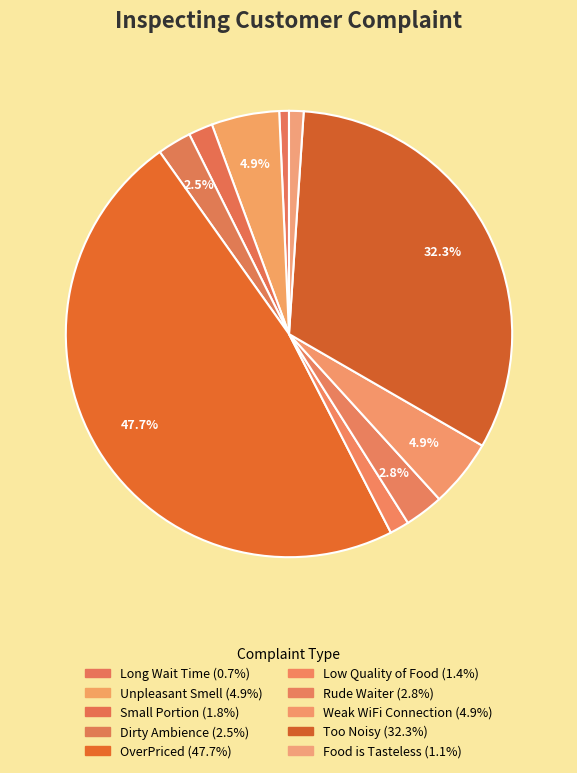

To the nearest percent, what percentage of the pie is Long Wait Time?

1%